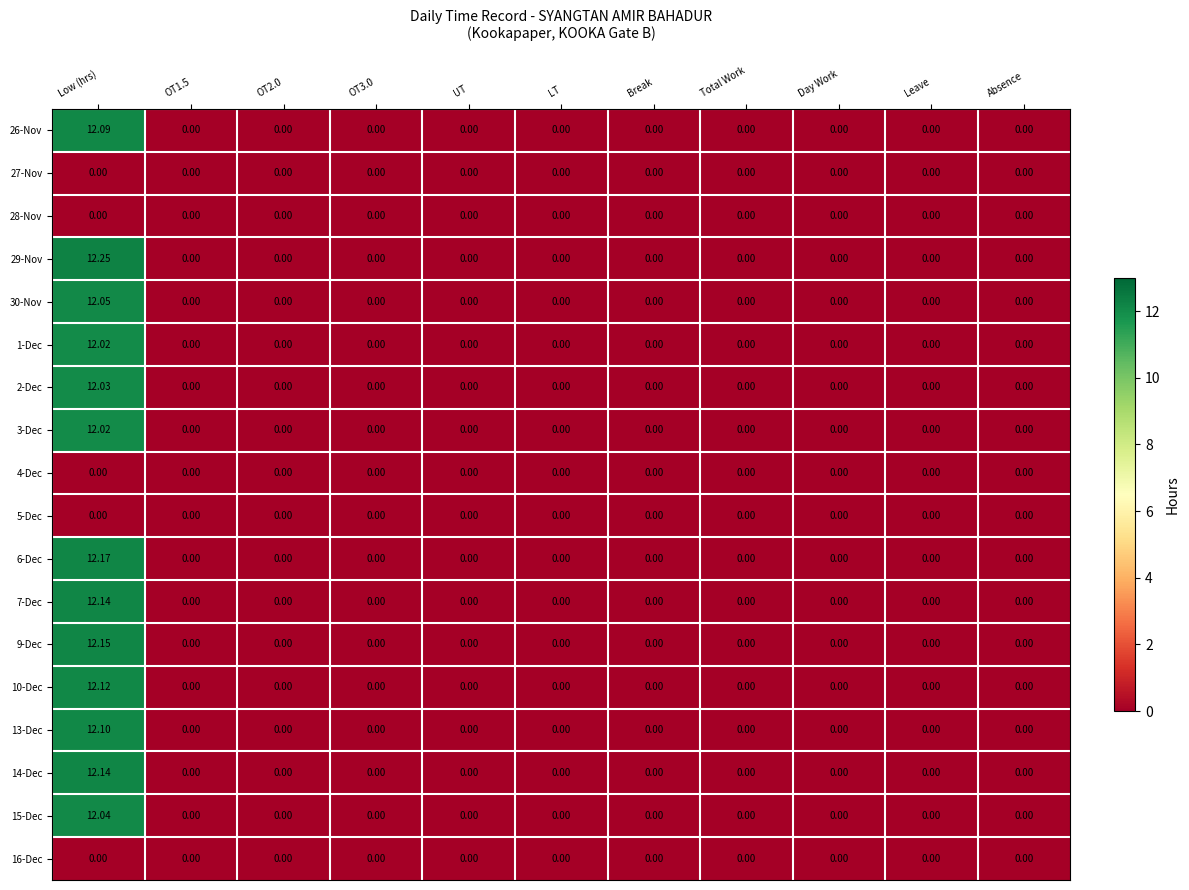

At which category is the sum across all series the highest?

Low (hrs)